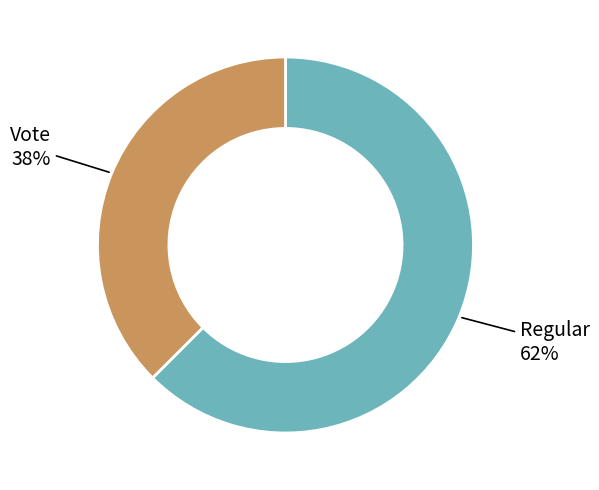

To the nearest percent, what is the combined percentage of Vote and Regular?

100%